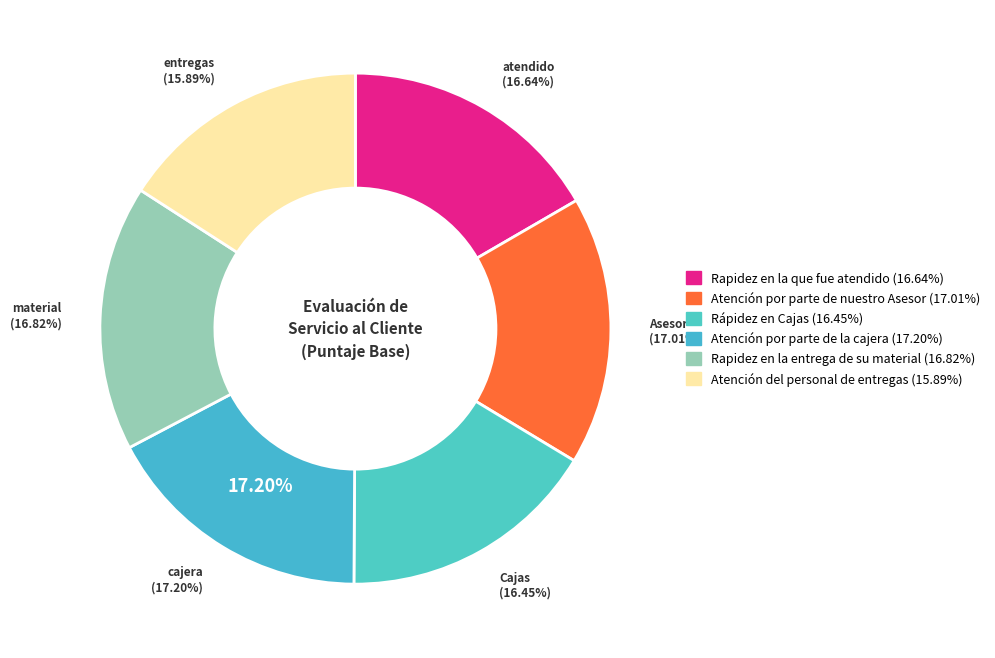

To the nearest percent, what portion does Rapidez en la que fue atendido represent?

17%